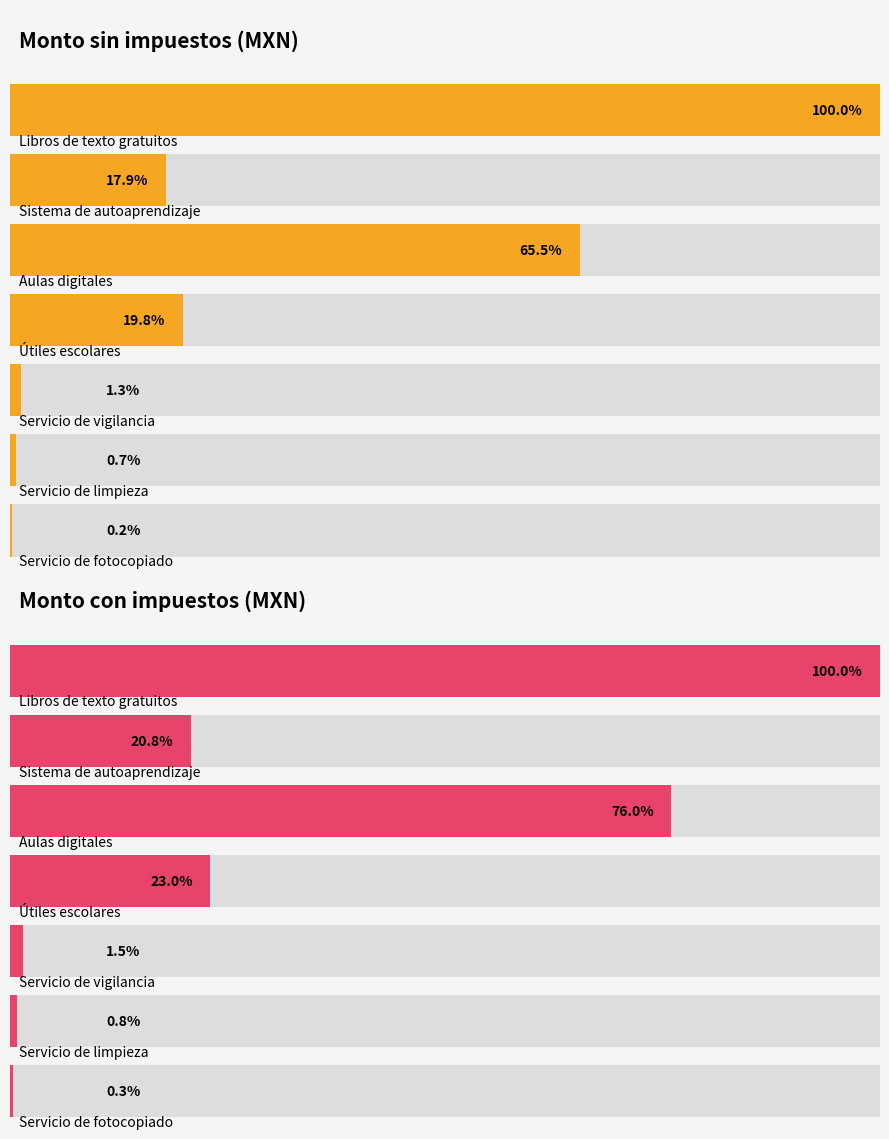

Is it true that Monto con impuestos equals 507517.4 at Servicio de
vigilancia?

False